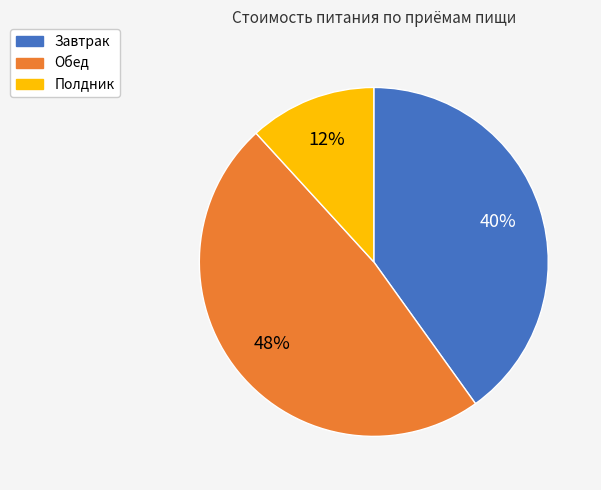

Rank the categories by value from lowest to highest.

Полдник, Завтрак, Обед